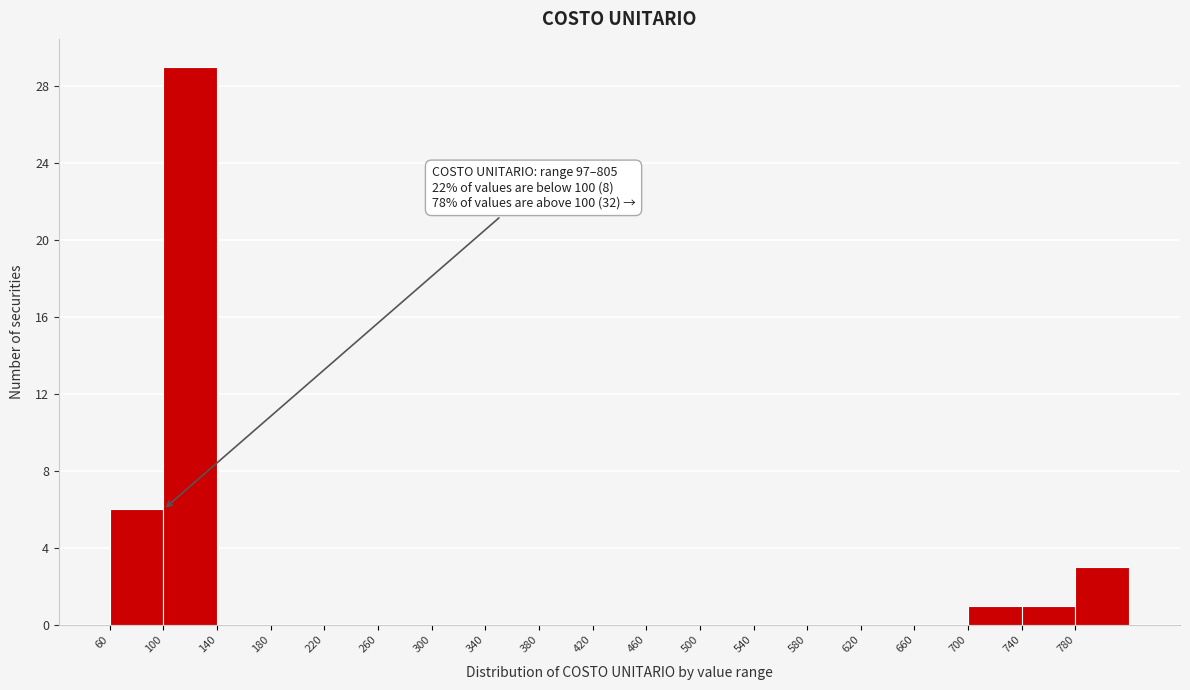

Over which range of the x-axis is the bar tallest?

100 to 140